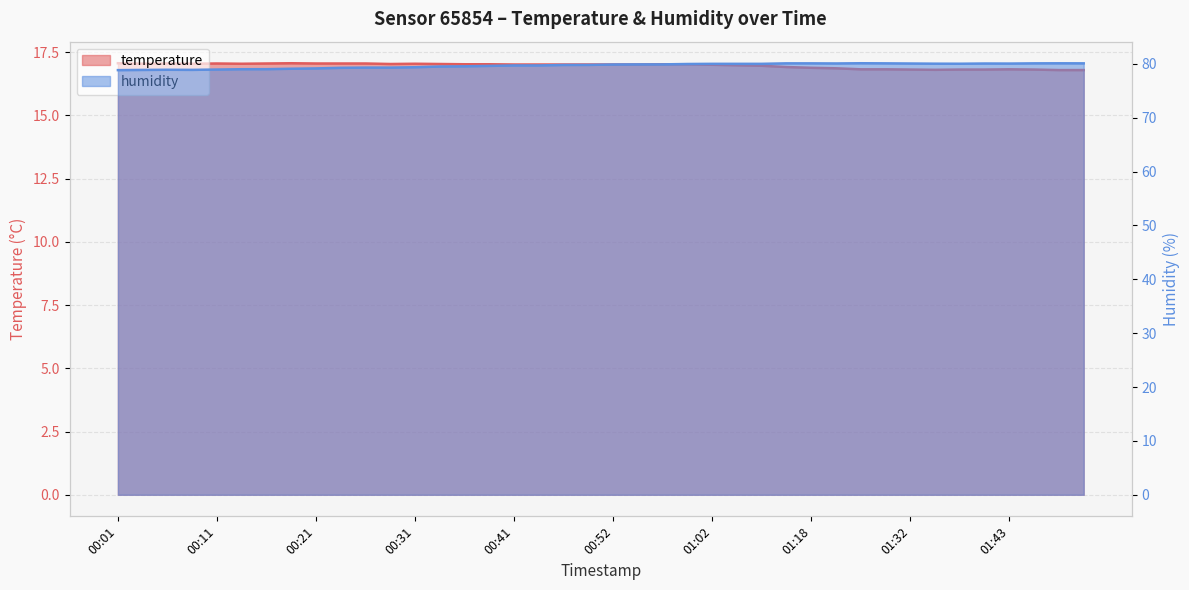

At which label is humidity closest to 79?

00:14